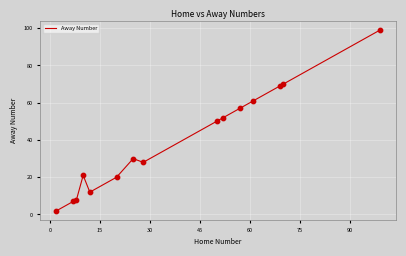

What is the greatest value displayed?

99